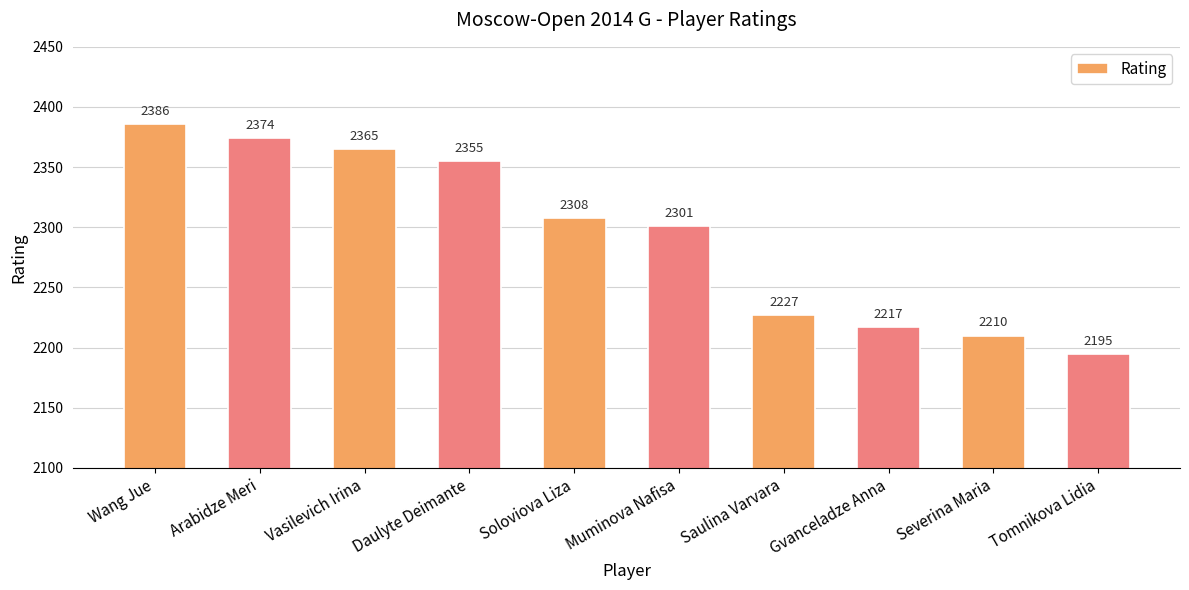

What is the ratio of the value at Tomnikova Lidia to the value at Vasilevich Irina?

0.9